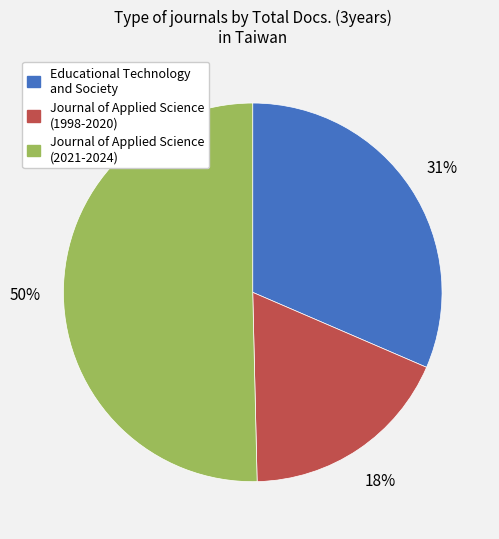

Rank the categories by value from lowest to highest.

Journal of Applied Science (1998-2020), Educational Technology and Society, Journal of Applied Science (2021-2024)